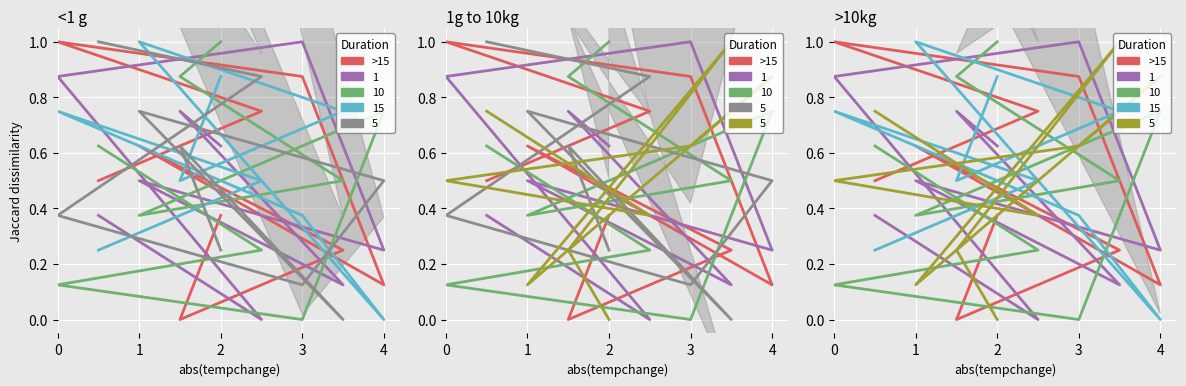

What is the difference between the maximum and minimum values?

1.0